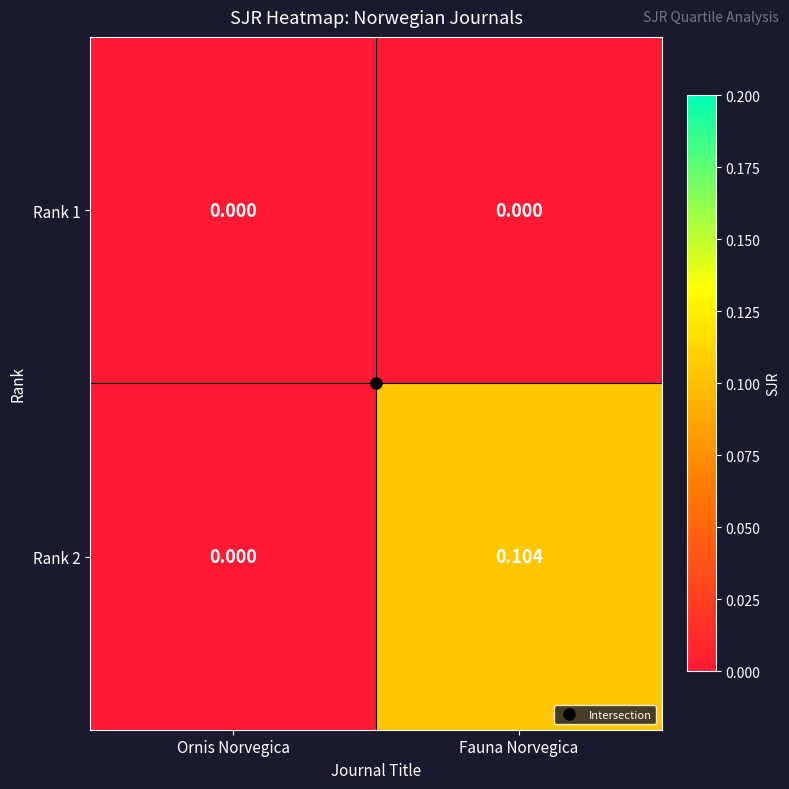

Which category has the lowest value in the Rank 2 series?

Ornis Norvegica